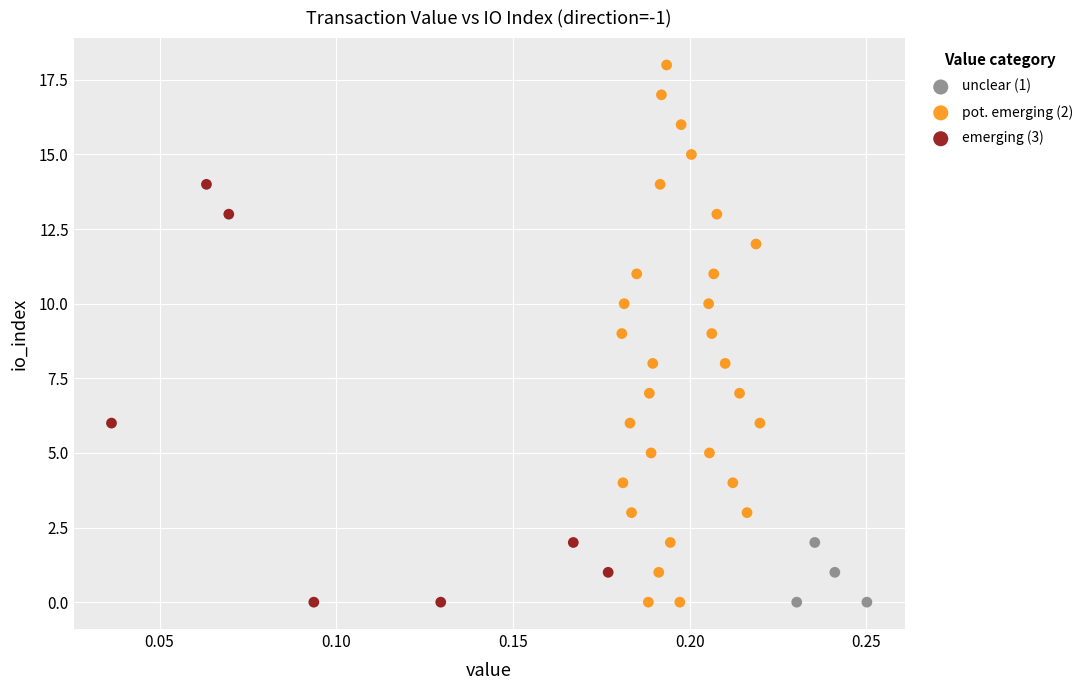

Which series has the largest Y range (max minus min)?

pot. emerging (2)